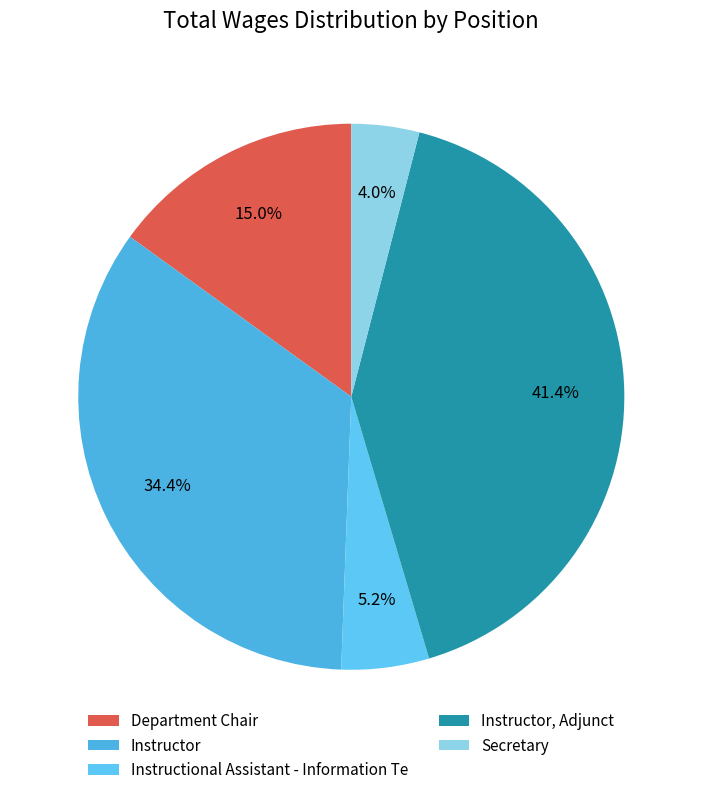

Which category has the smallest portion of the pie?

Secretary